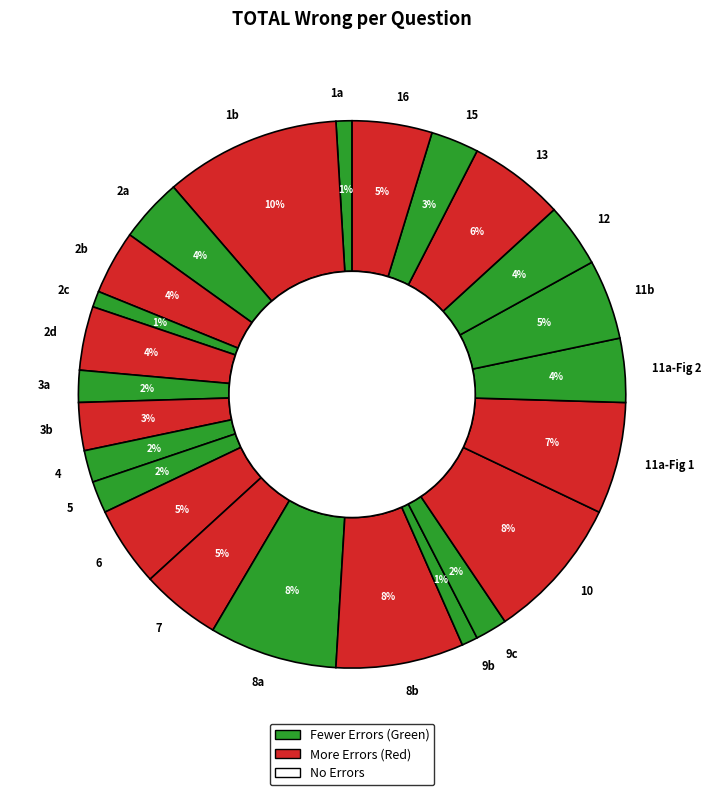

Which category has the biggest portion of the pie?

1b